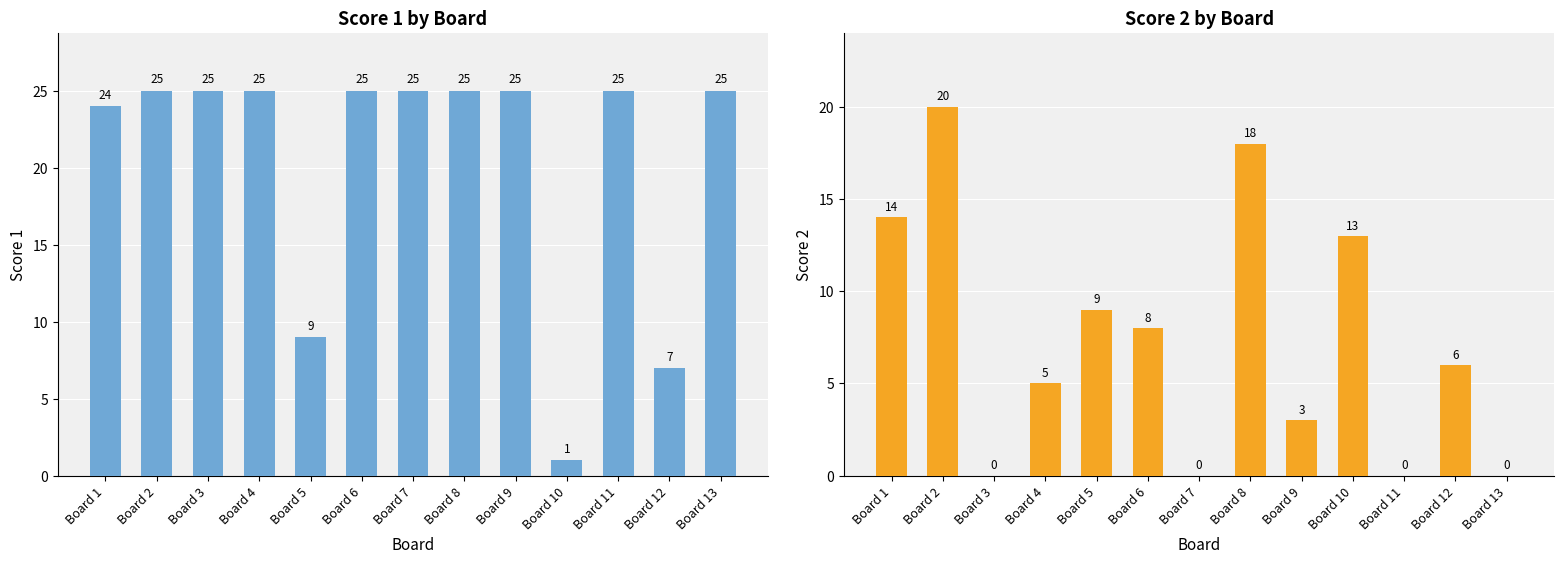

Is it true that Score 1 equals 5 at Board 5?

False